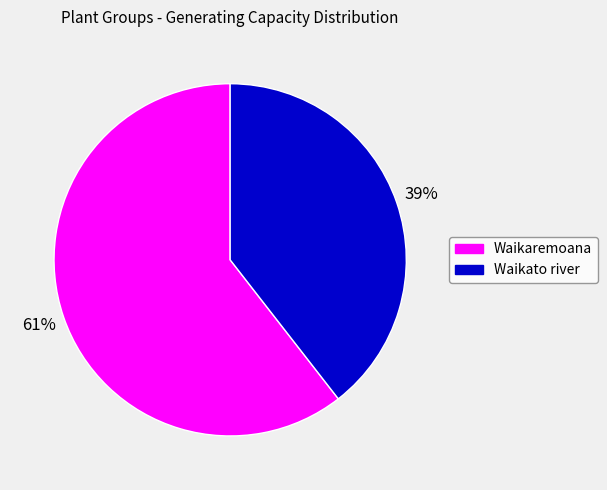

To the nearest percent, what is the average slice percentage?

50%